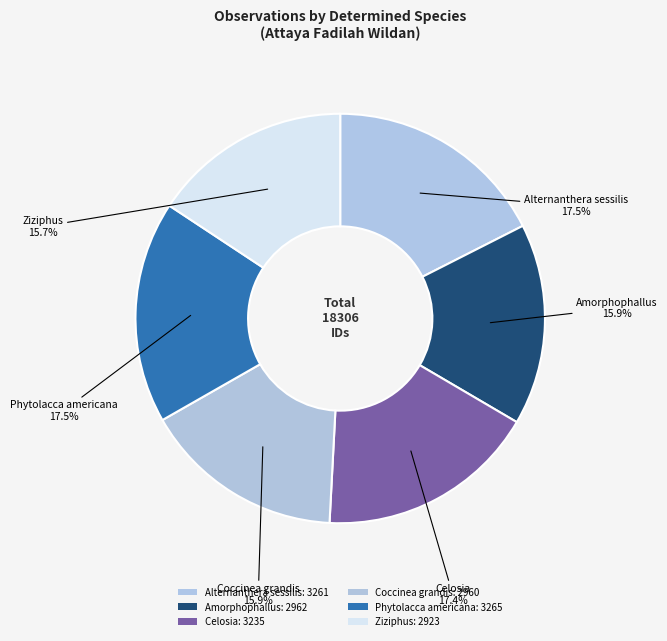

Count the number of slices in the pie.

6